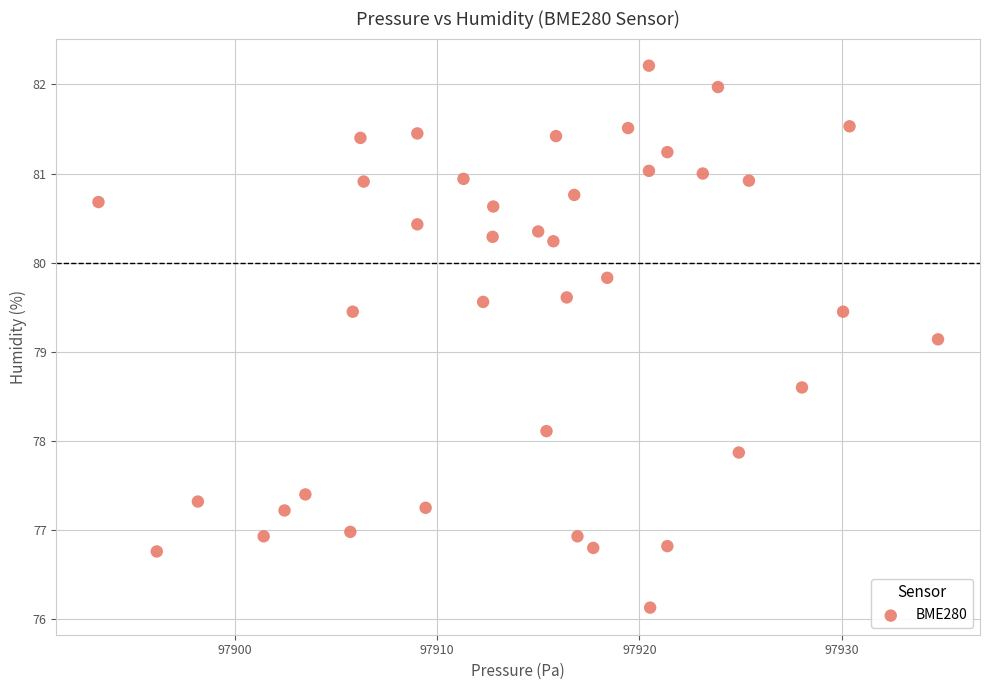

What Y value in the scatter plot is closest to 79?

79.1